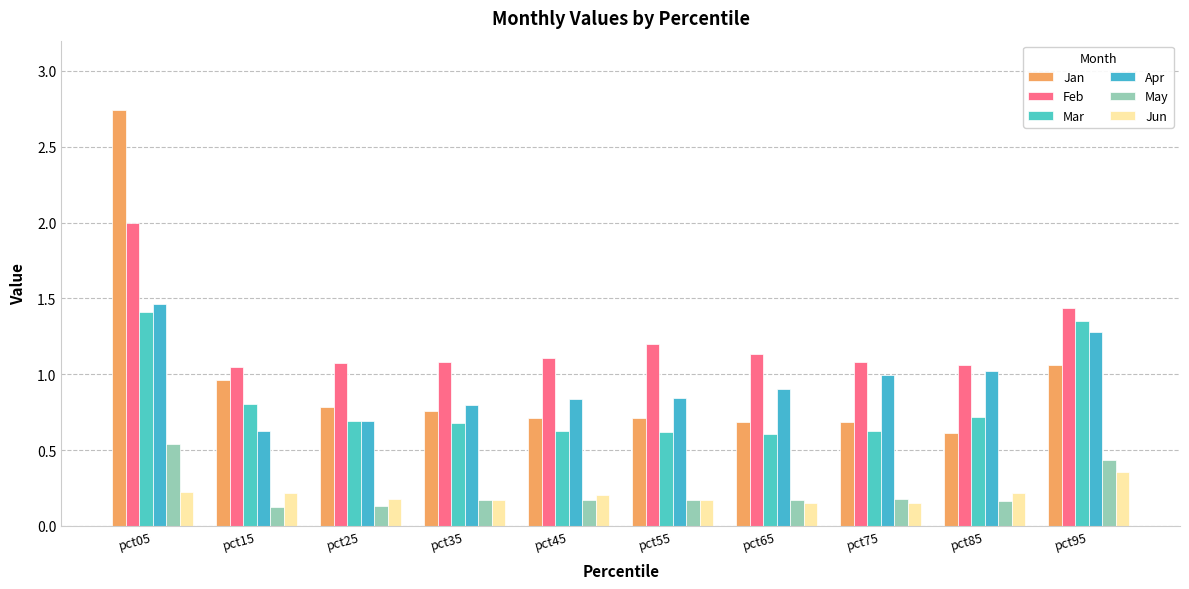

The value of Mar at pct85 is 0.7. True or false?

True